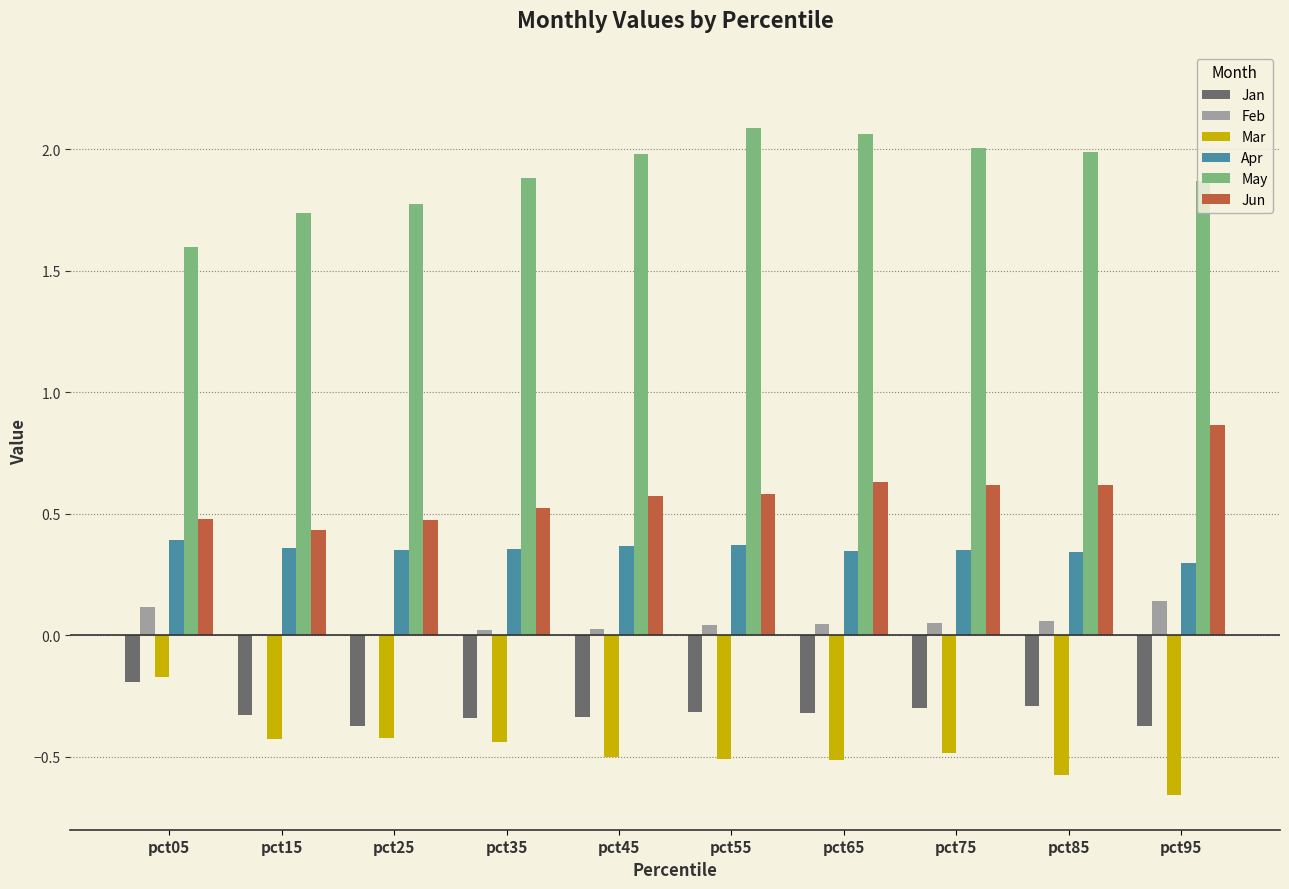

What value does the Mar series have at pct85?

-0.6